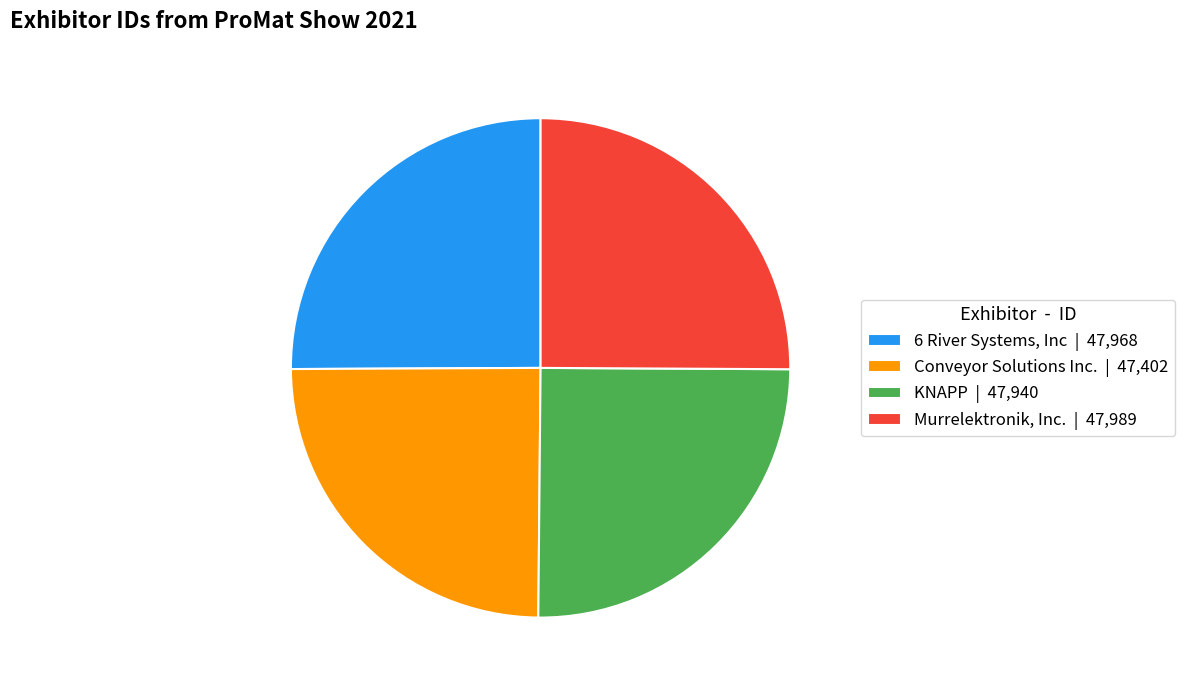

Approximately how many times larger is the value at Murrelektronik, Inc. | 47,989 compared to Conveyor Solutions Inc. | 47,402?

1.0